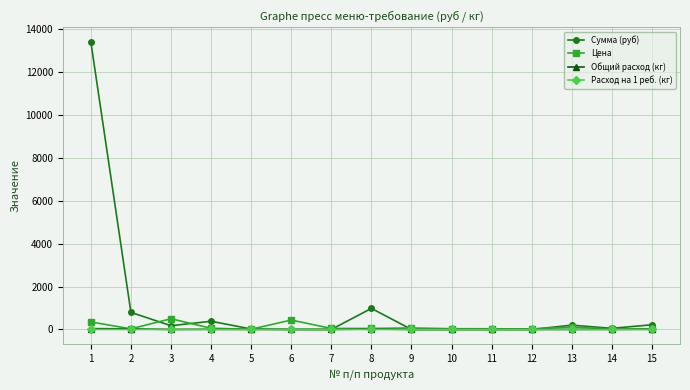

What is the maximum value shown in the chart?

13398.0